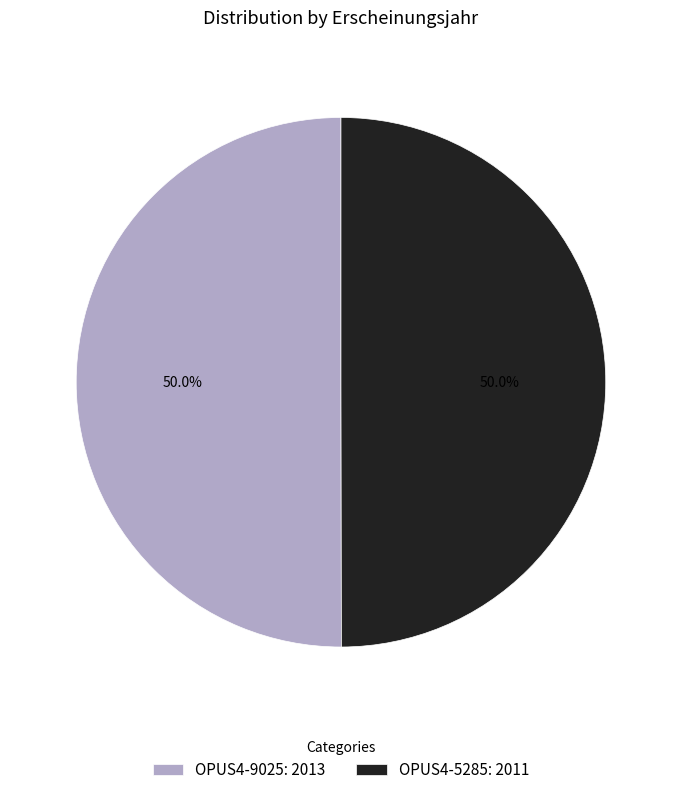

What percentage is NOT represented by OPUS4-9025?

50.0%